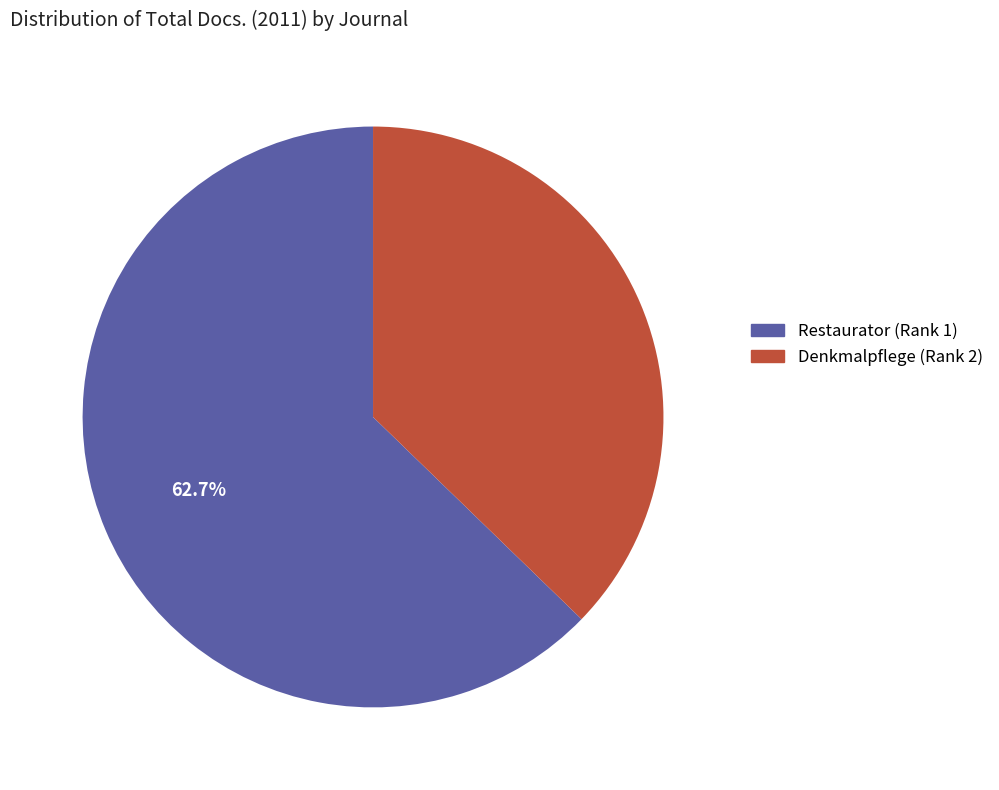

To the nearest percent, what percentage of the pie is Restaurator (Rank 1)?

63%